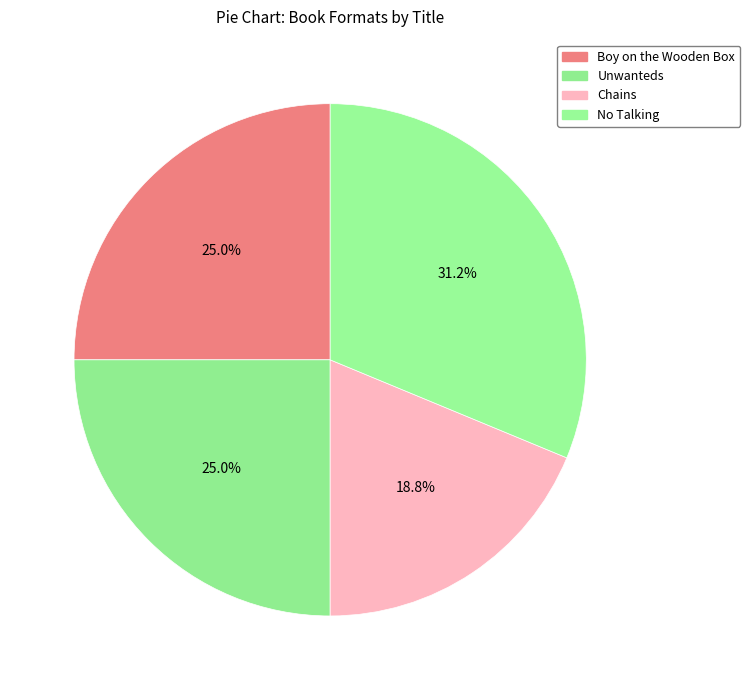

Between Unwanteds and No Talking, which is larger?

No Talking